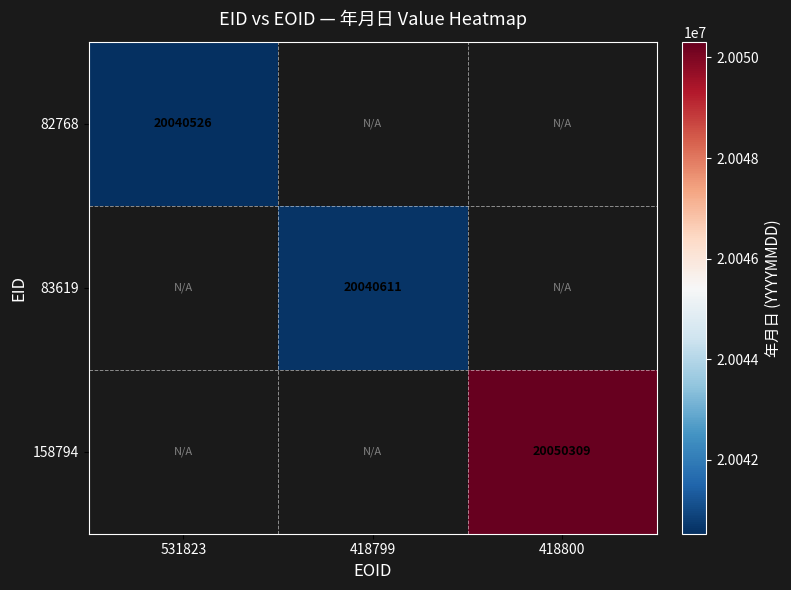

The value of 83619 at 418799 is 20040611. True or false?

True